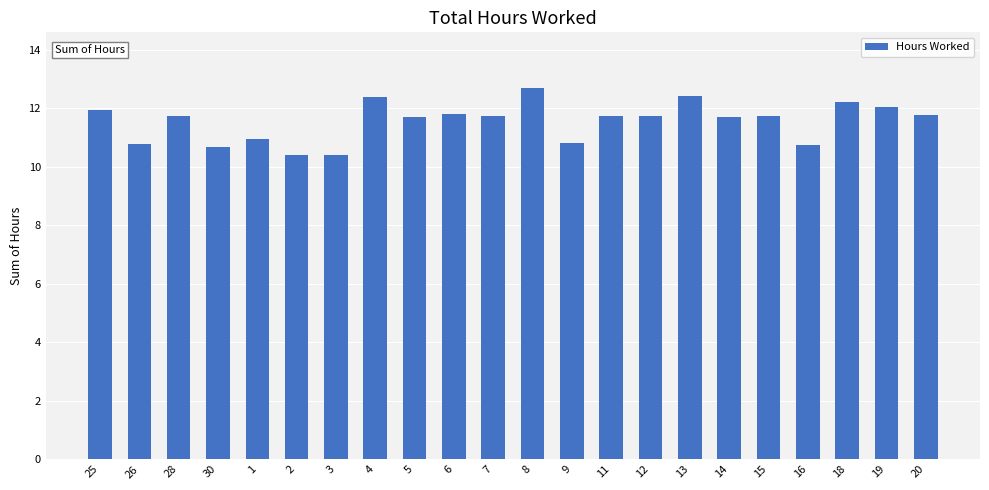

True or false: the data shows 4.4 at 18.

False